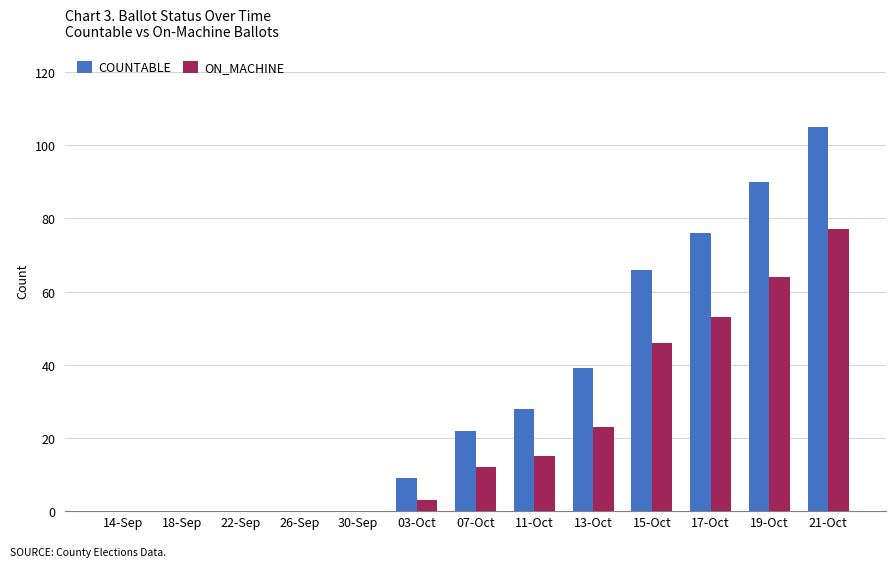

Reading right to left, transcribe all the data shown in this chart.

COUNTABLE: 105	90	76	66	39	28	22	9	0	0	0	0	0
ON_MACHINE: 77	64	53	46	23	15	12	3	0	0	0	0	0